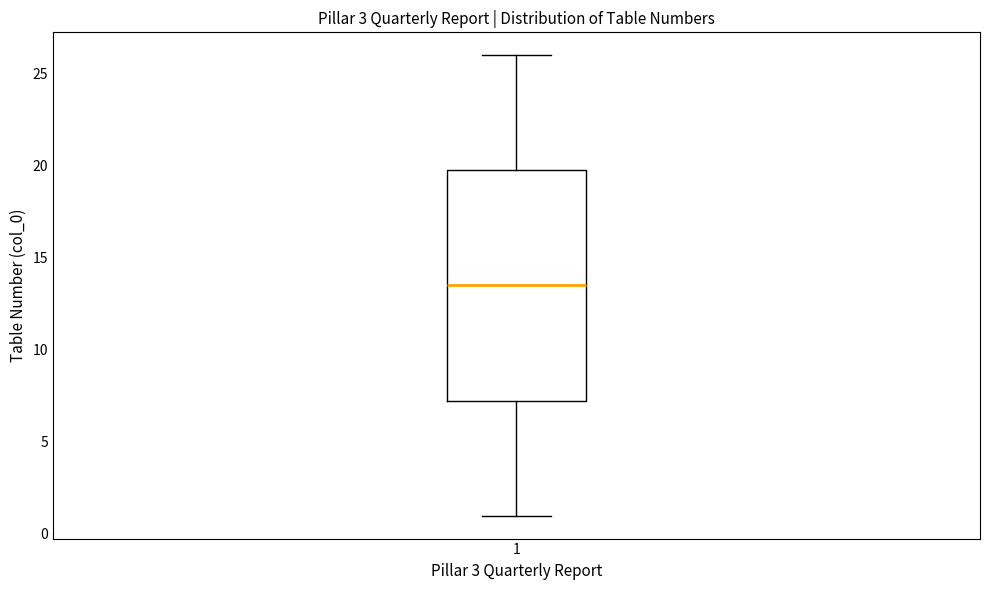

Read this box plot against the y-axis: the position of the median line, the range covered by the box, and the ends of both whiskers. The values are not printed on the chart, so give them approximately, as read against the axis.

median 13.5, box 7.5 to 20.0, whiskers 1.0 to 26.0